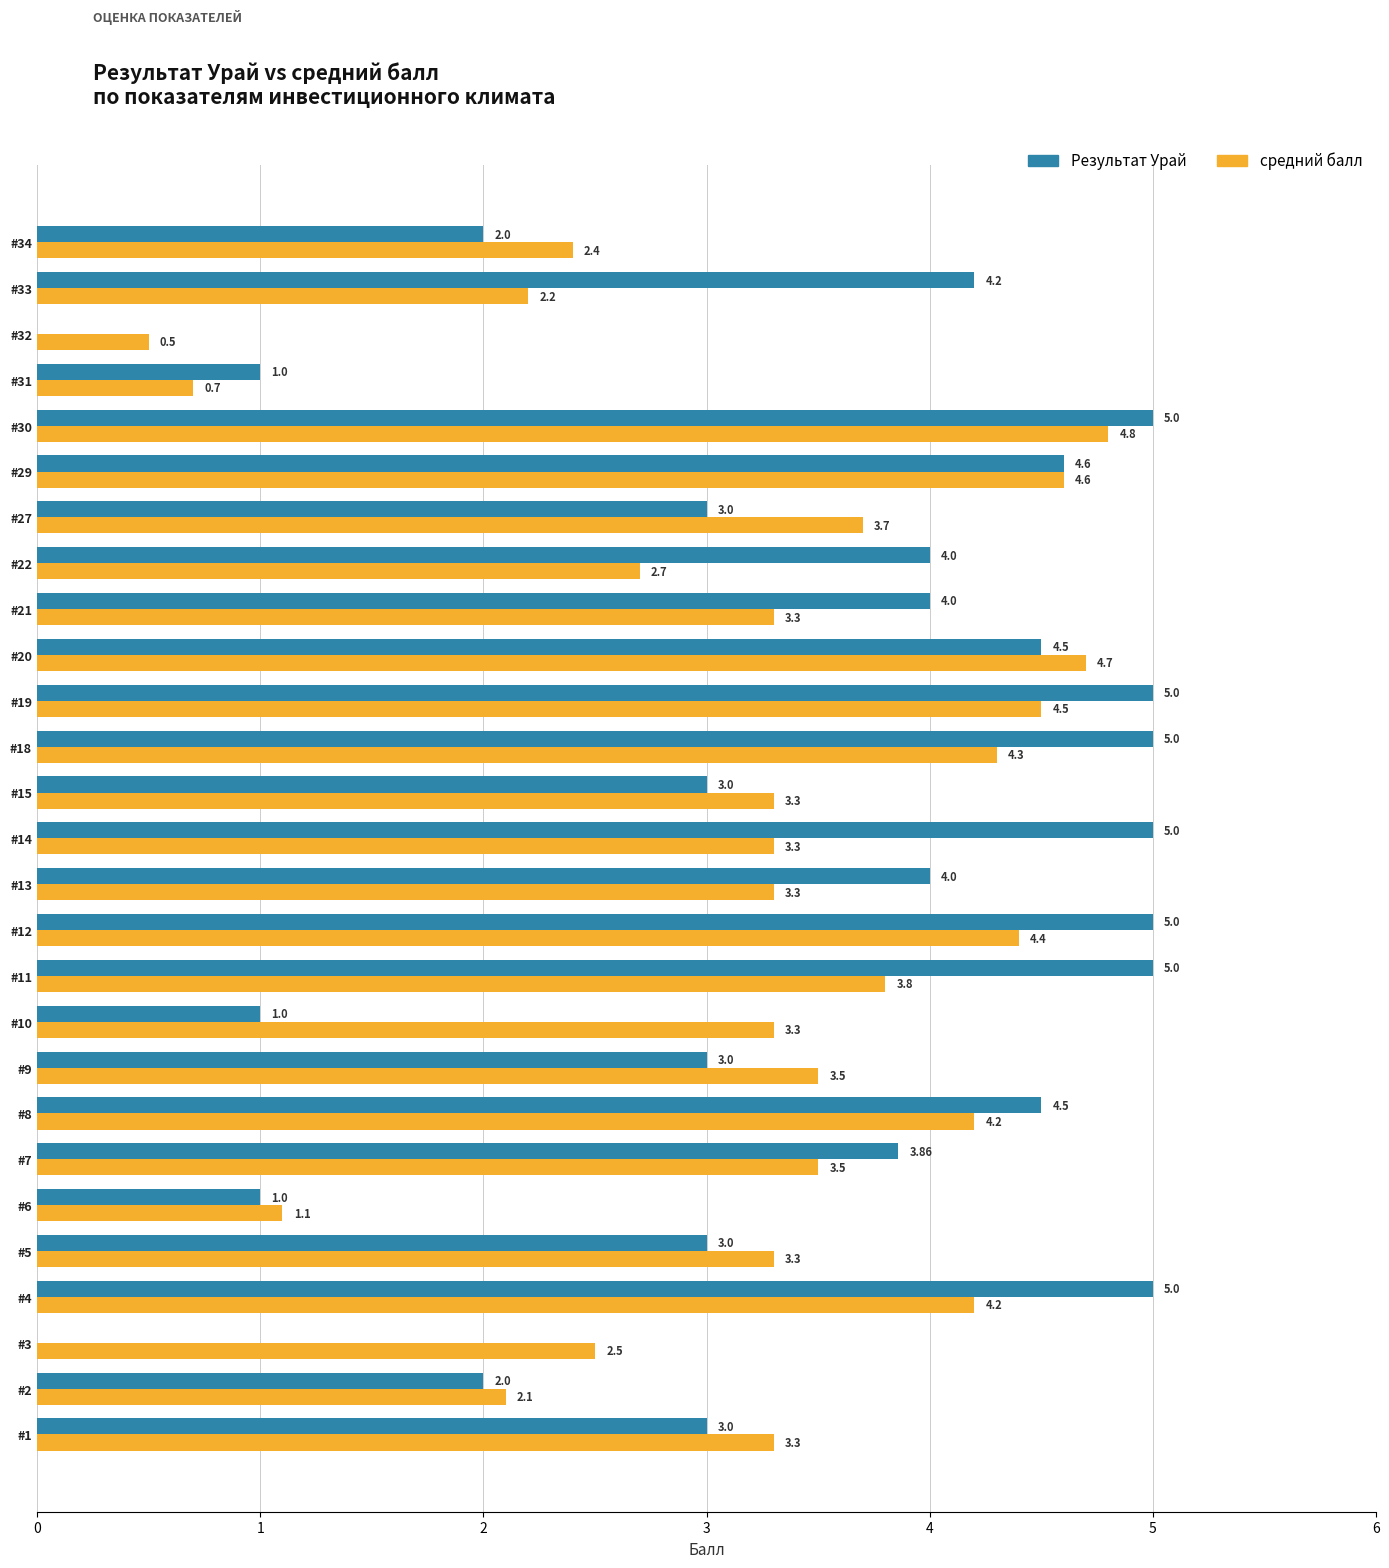

What is the sum of the средний балл values at #30 and #31?

5.5